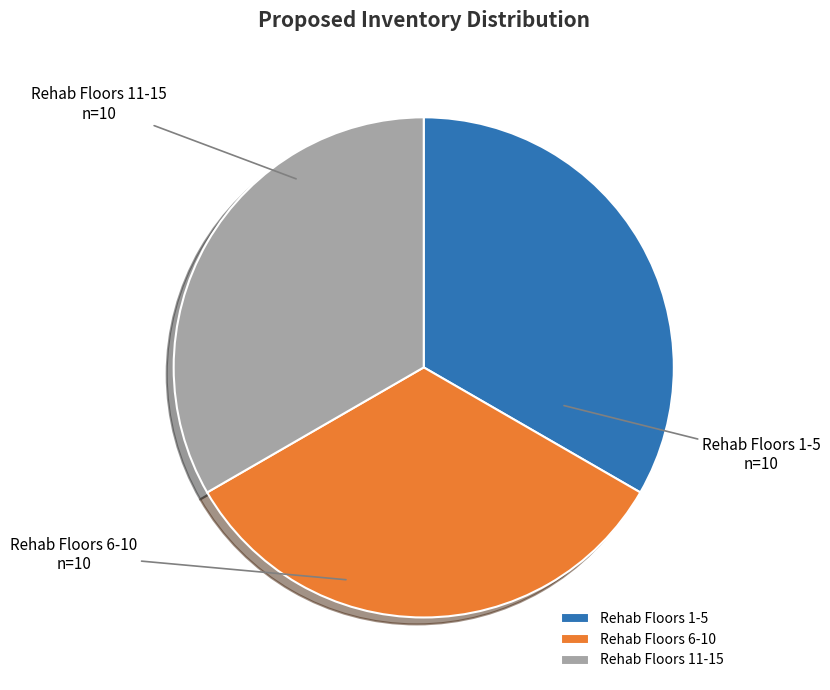

What is the ratio of the value at Rehab Floors 1-5 to the value at Rehab Floors 6-10?

1.0